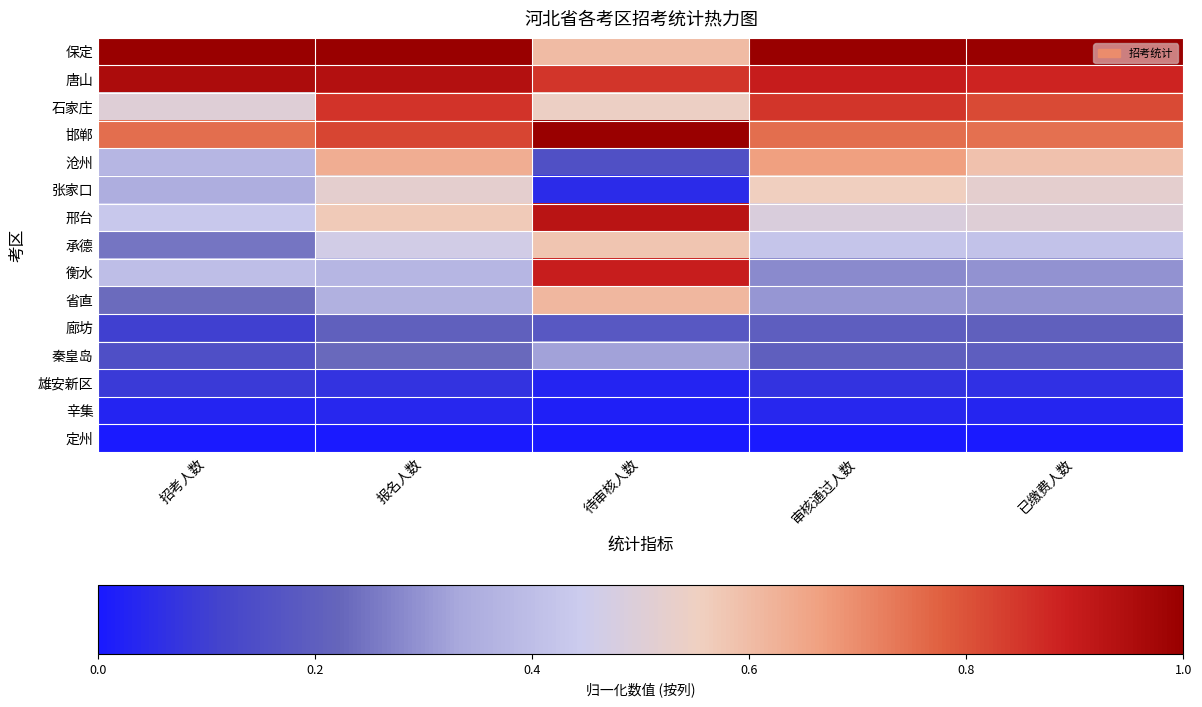

Which category has the lowest value across all series?

招考人数